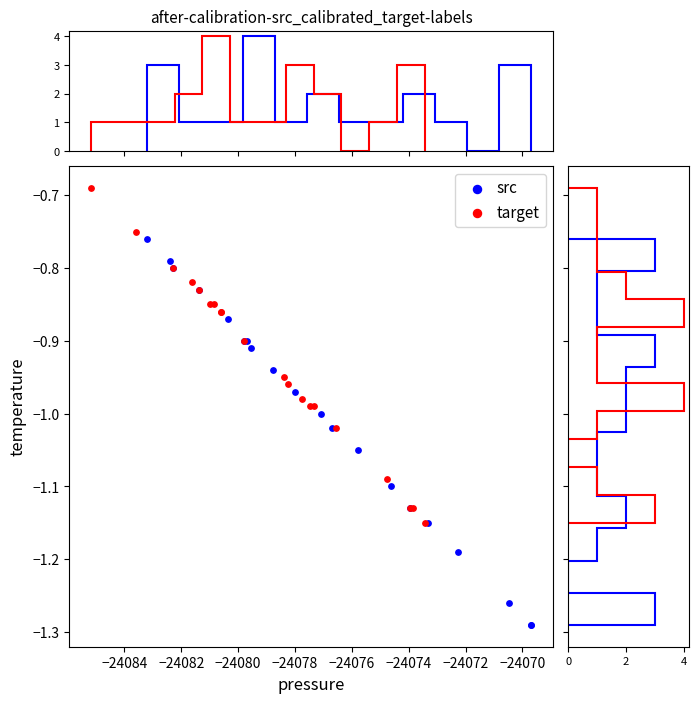

Which series reaches the maximum Y coordinate?

target